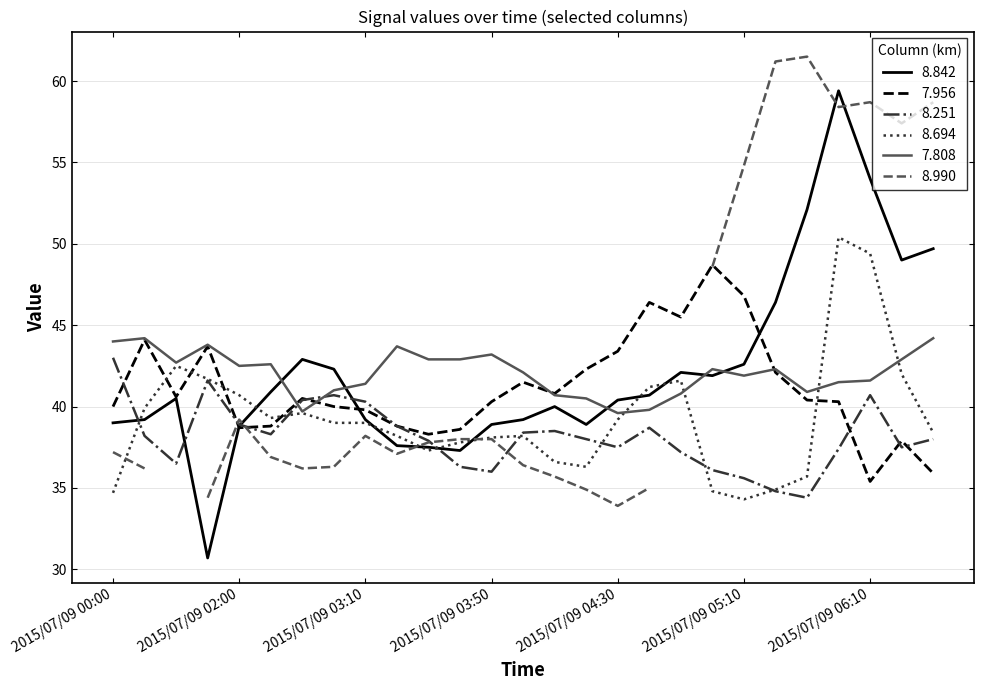

Which series has the largest total across all categories?

8.842